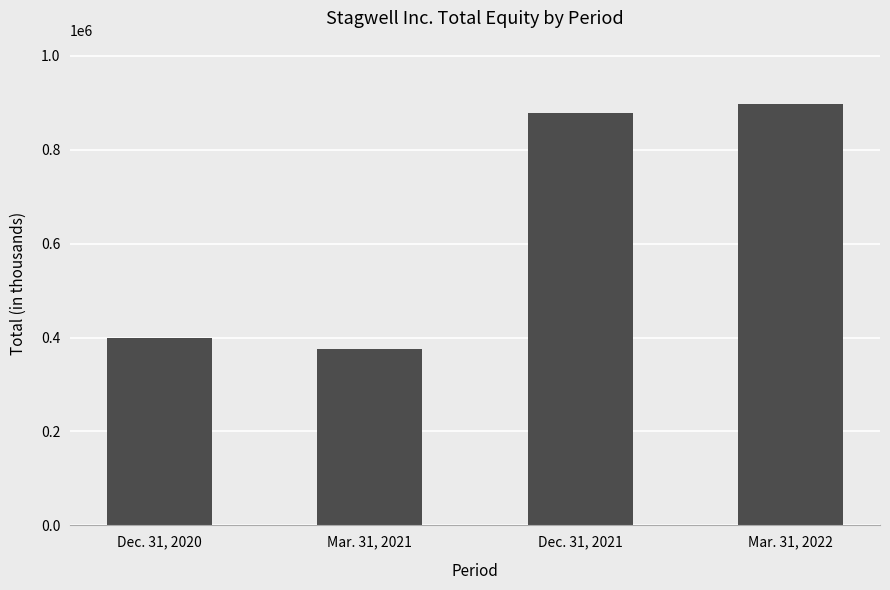

Which category has the highest value across all series?

Mar. 31, 2022